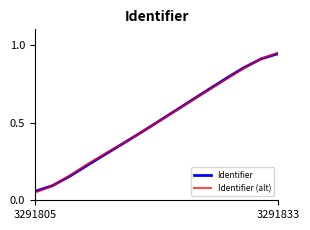

What is the value of the Identifier point at the 4th from the left?

0.2